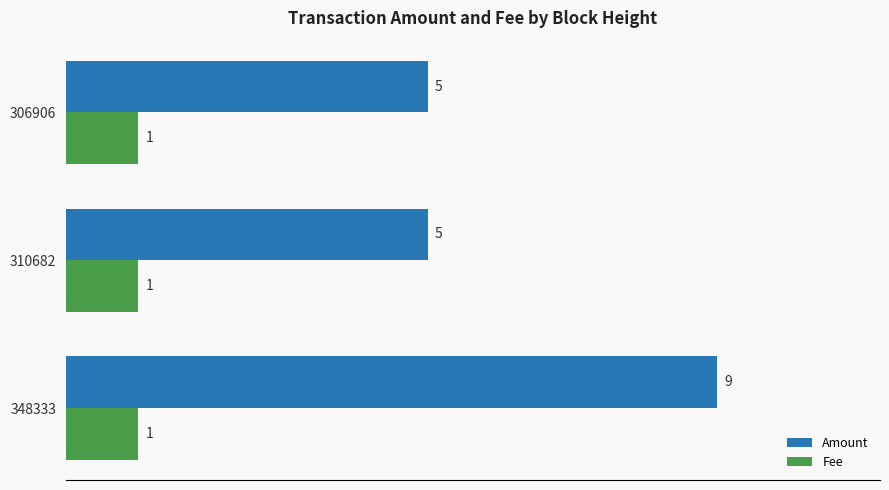

How many series are shown in this chart?

2